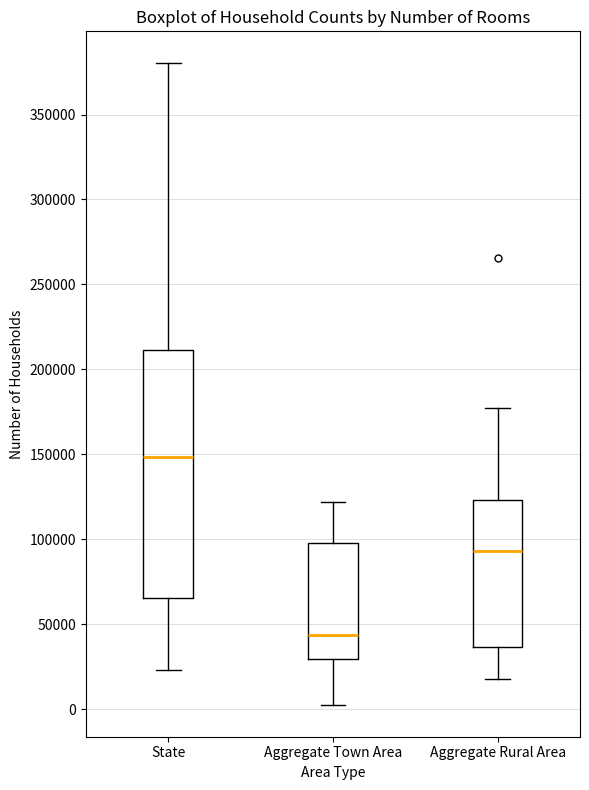

Which box's median line is the highest?

State